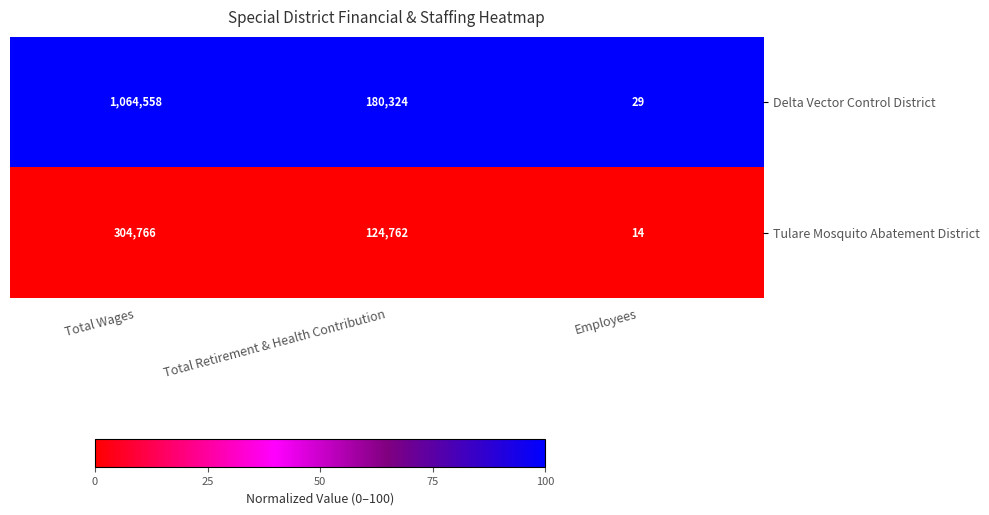

The Delta Vector Control District series shows 29 at Employees. True or false?

True